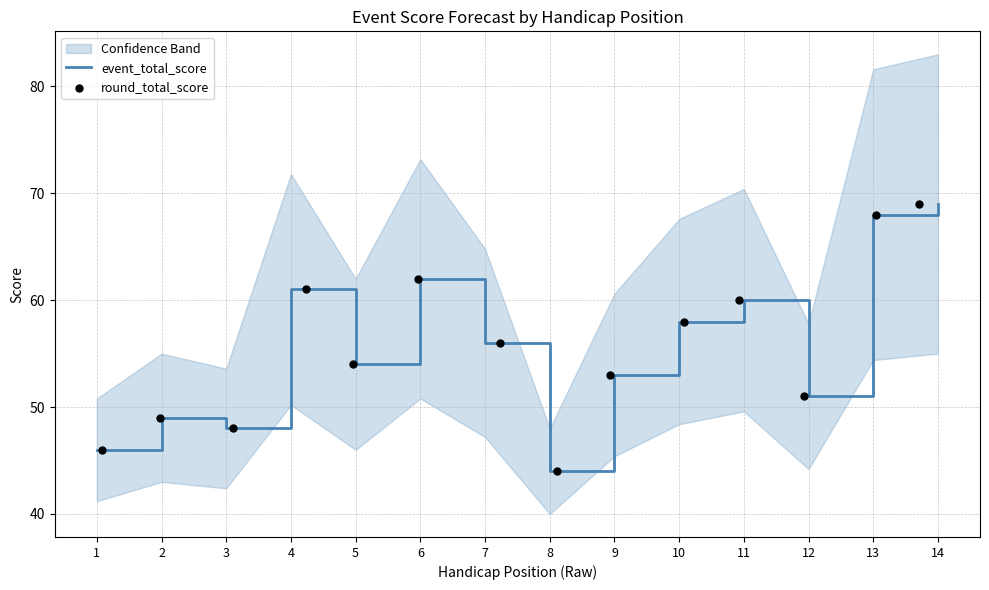

Which series has the largest Y range (max minus min)?

event_total_score